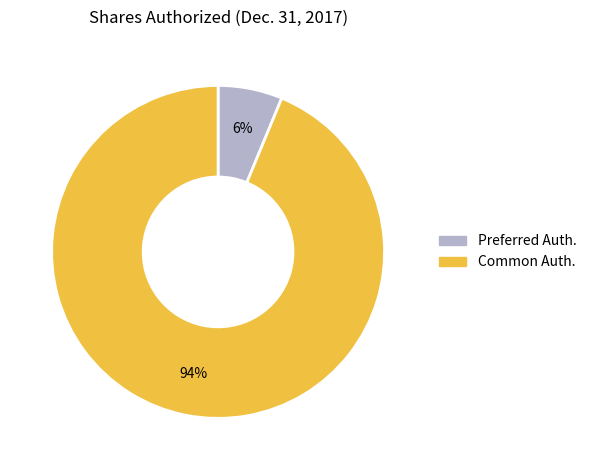

To the nearest percent, what is the average slice percentage?

50%